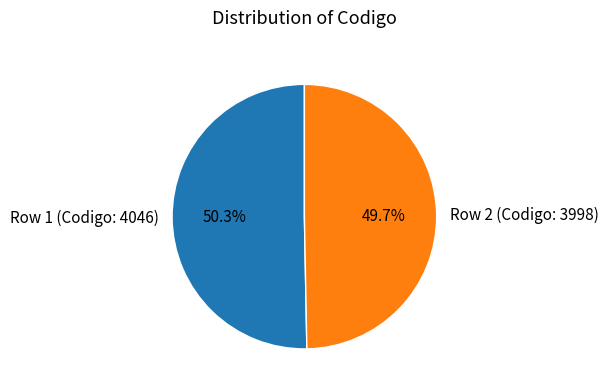

What is the total percentage of Row 2 (Codigo: 3998) and Row 1 (Codigo: 4046)?

100.0%